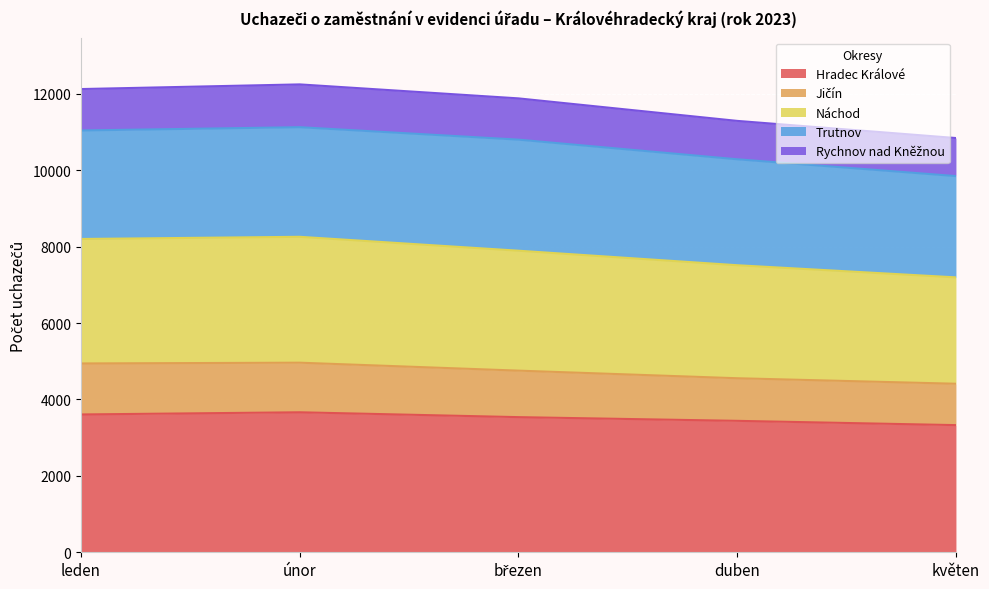

The Náchod series shows 15805 at duben. True or false?

False